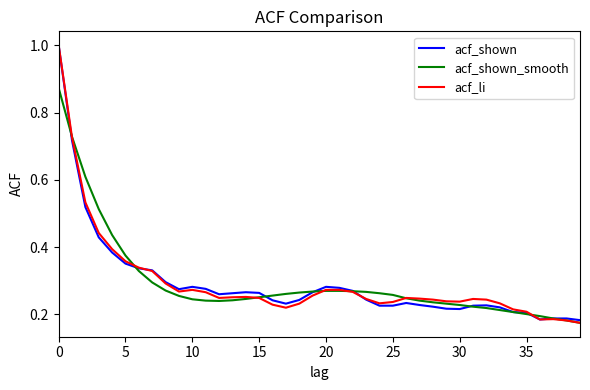

What is the greatest value displayed?

1.0